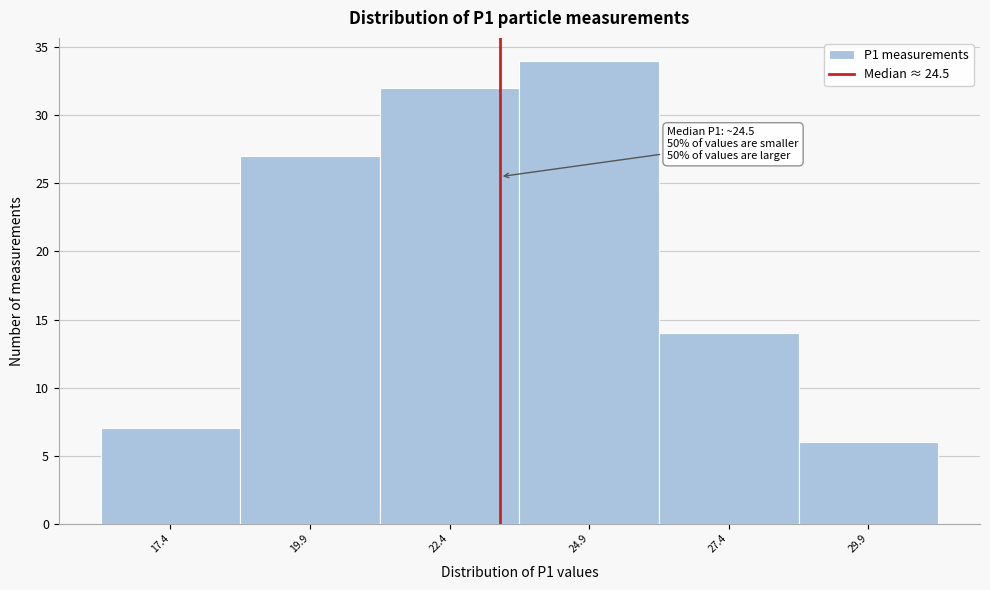

Reading right to left, list all the values displayed in this chart.

6	14	34	32	27	7